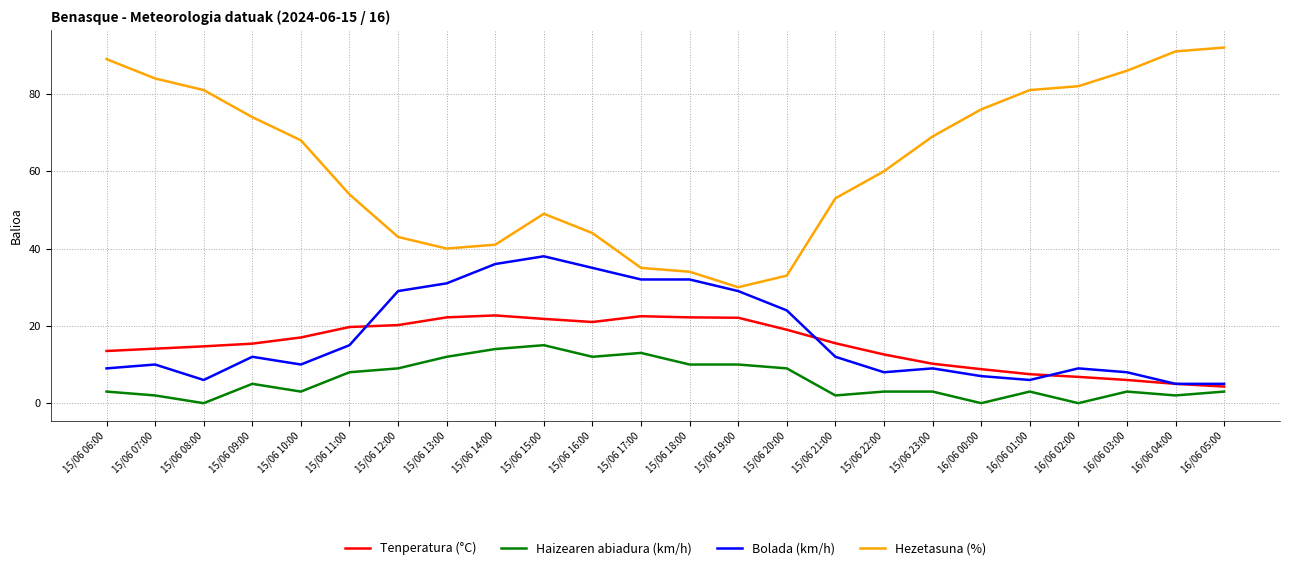

What is the average value of the Bolada (km/h) series?

17.4